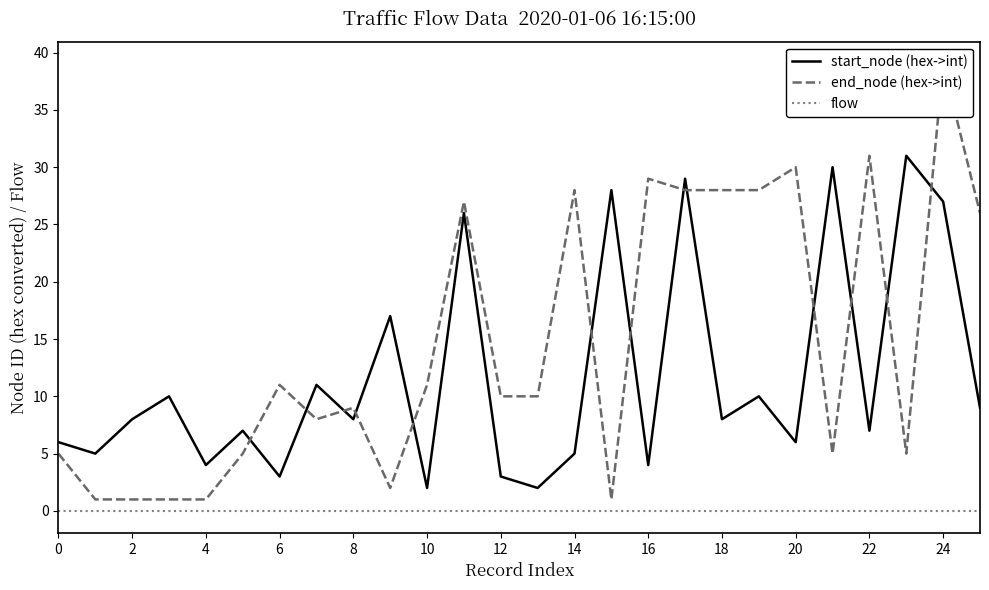

Is it true that start_node (hex->int) equals 1 at 16?

False